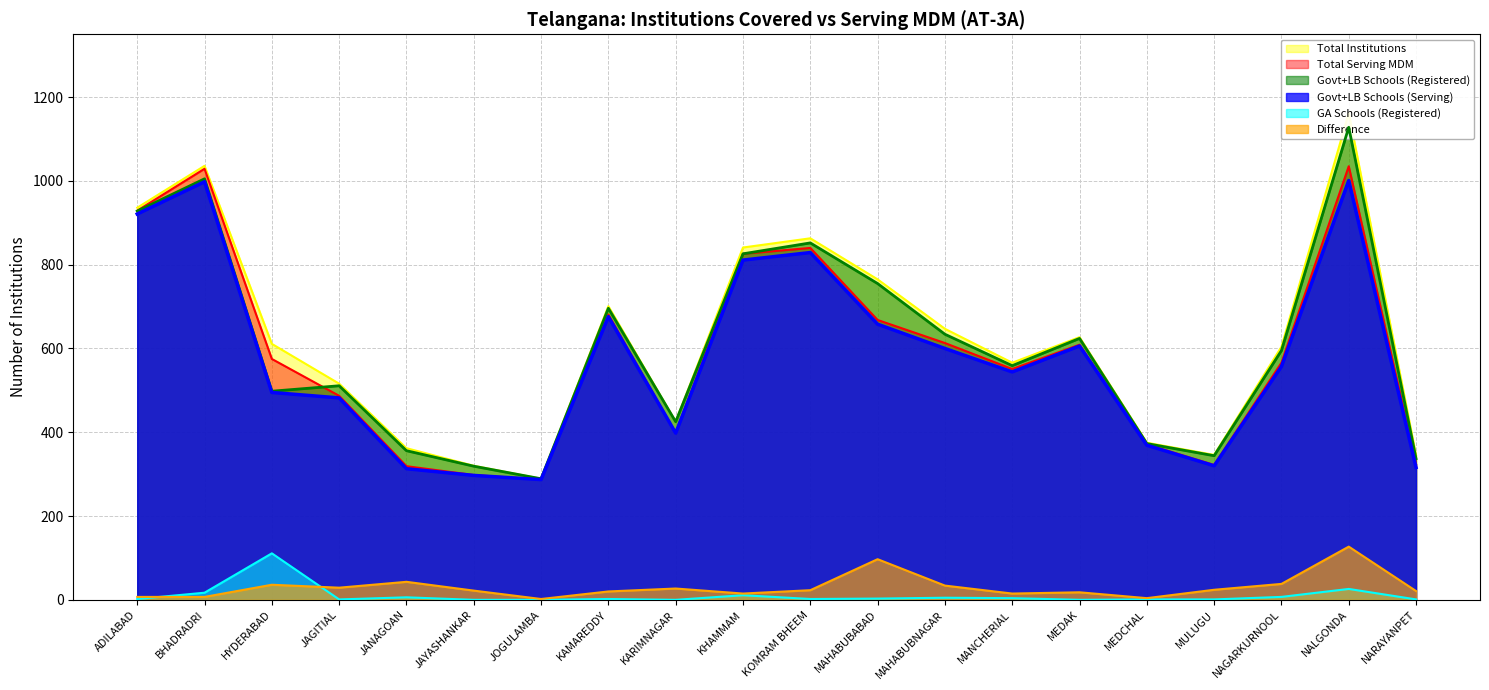

Reading left to right, extract all data points from this chart.

Total Institutions: 936	1036	611	516	362	320	289	701	425	841	863	765	647	566	627	375	346	604	1162	345
Govt+LB Schools (Registered): 928	1005	498	511	356	319	289	696	425	826	852	755	634	559	624	373	344	595	1128	337
GA Schools (Registered): 2	17	111	1	6	0	0	2	0	11	2	3	5	4	0	1	1	7	26	1
Total Serving MDM: 929	1029	575	487	319	298	287	681	398	826	840	668	613	551	609	371	322	566	1035	324
Govt+LB Schools (Serving): 921	998	495	482	313	297	287	676	398	811	829	658	600	544	606	369	320	557	1001	316
Difference: 7	7	36	29	43	22	2	20	27	15	23	97	34	15	18	4	24	38	127	21